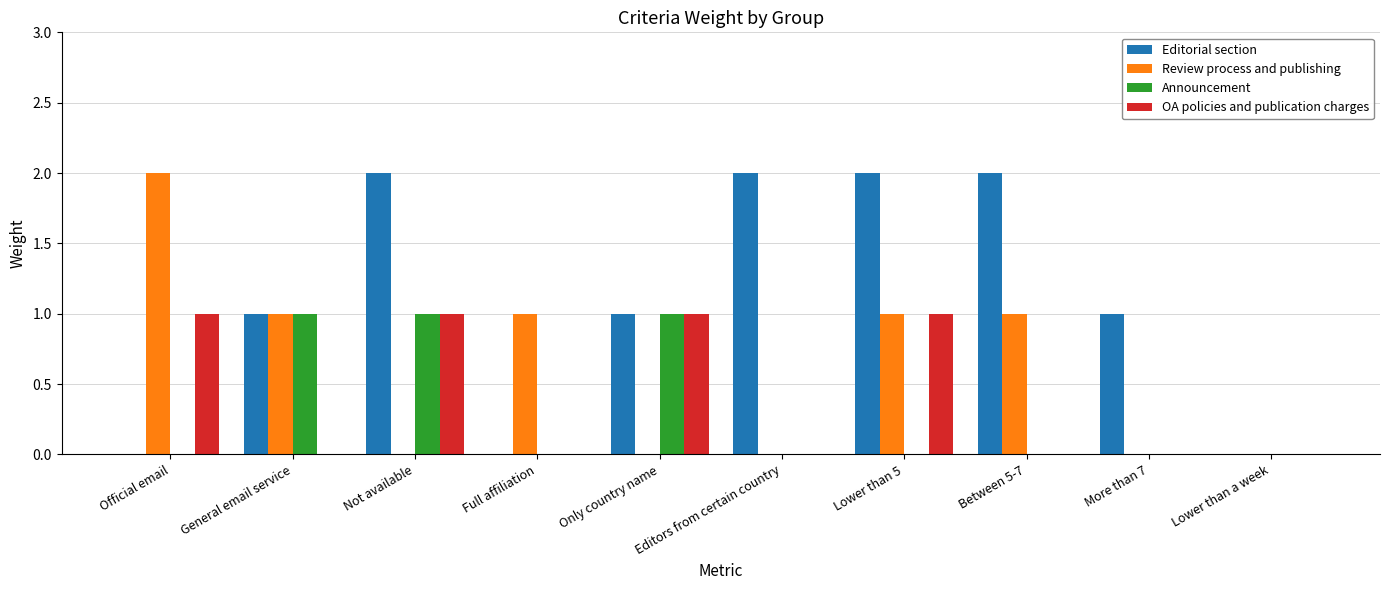

What is the sum of all Review process and publishing values?

6